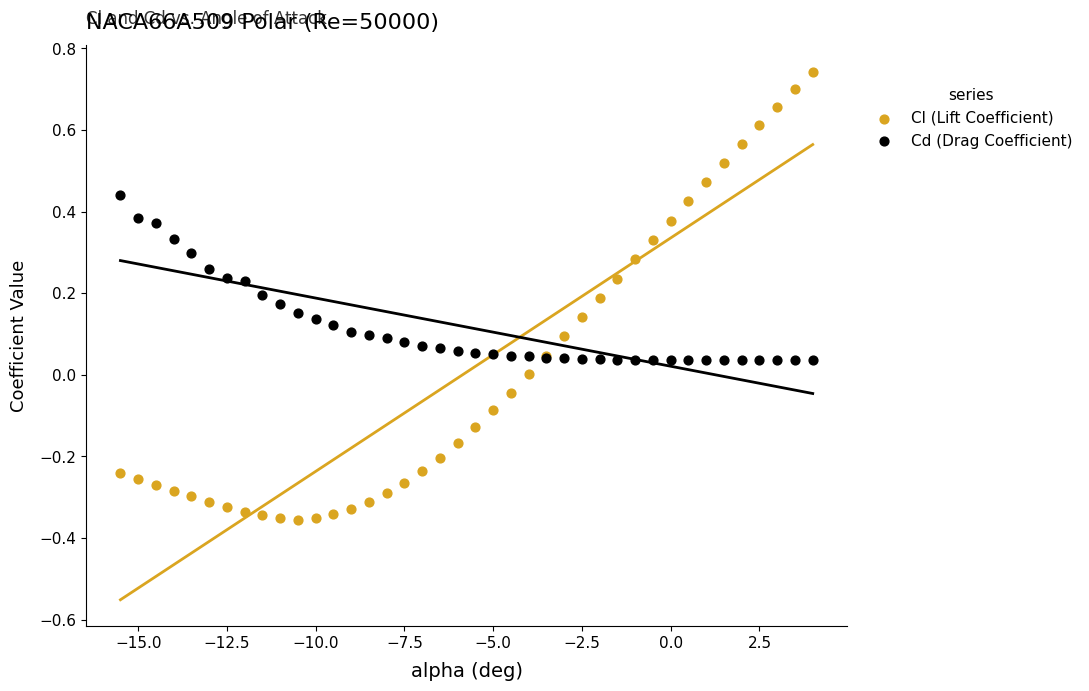

Which series reaches the maximum Y coordinate?

Cl (Lift Coefficient)